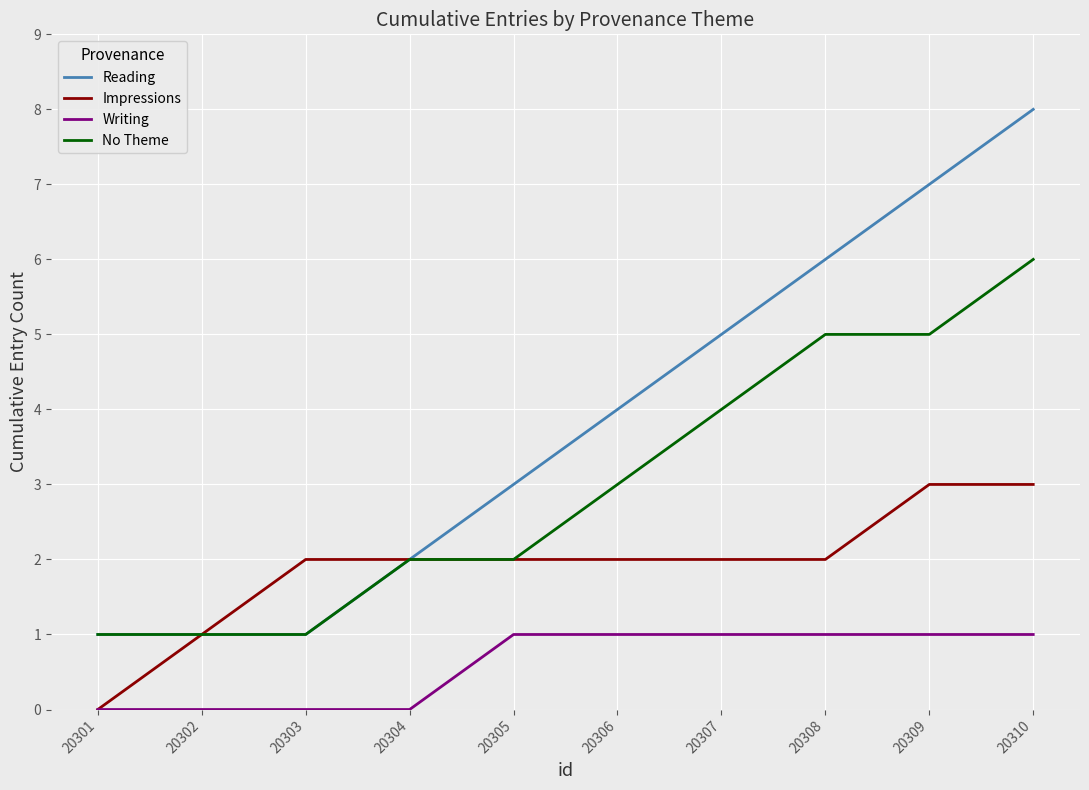

What is the total value across all series at 20302?

3